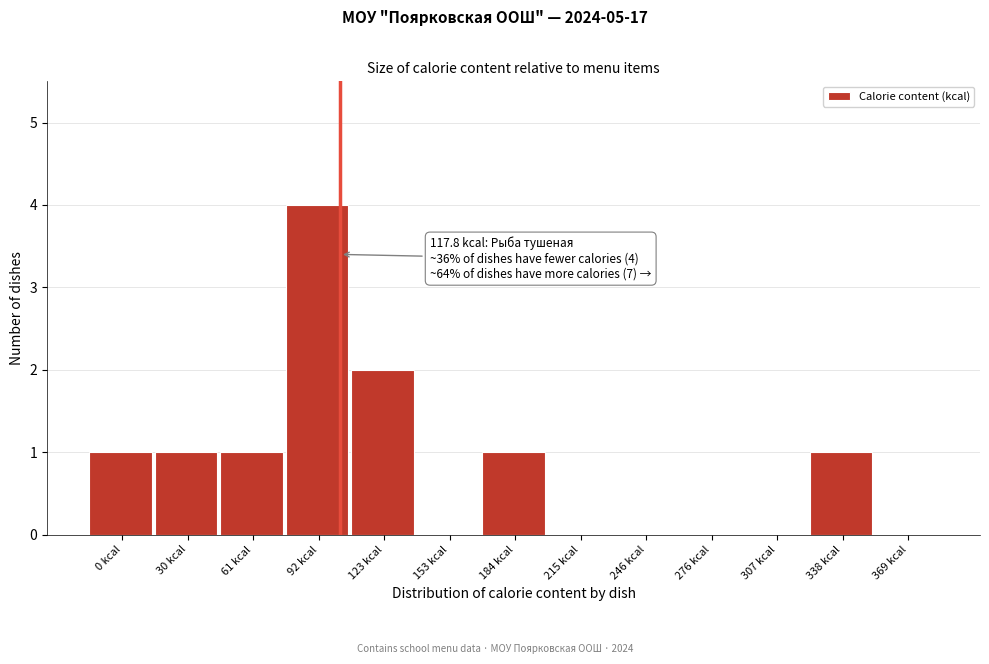

Reading left to right, extract all data points from this chart.

0 kcal=1	30 kcal=1	61 kcal=1	92 kcal=4	123 kcal=2	153 kcal=0	184 kcal=1	215 kcal=0	246 kcal=0	276 kcal=0	307 kcal=0	338 kcal=1	369 kcal=0